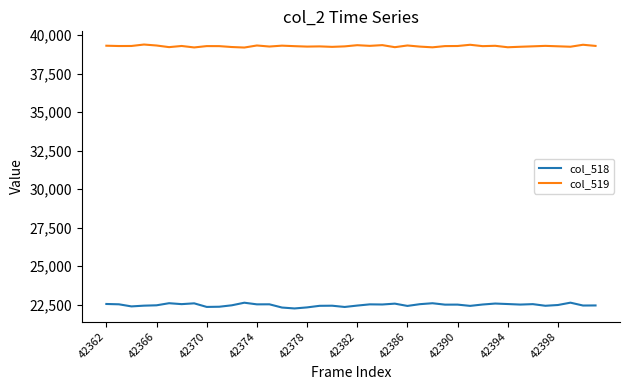

Which series has the largest range (max minus min)?

col_518